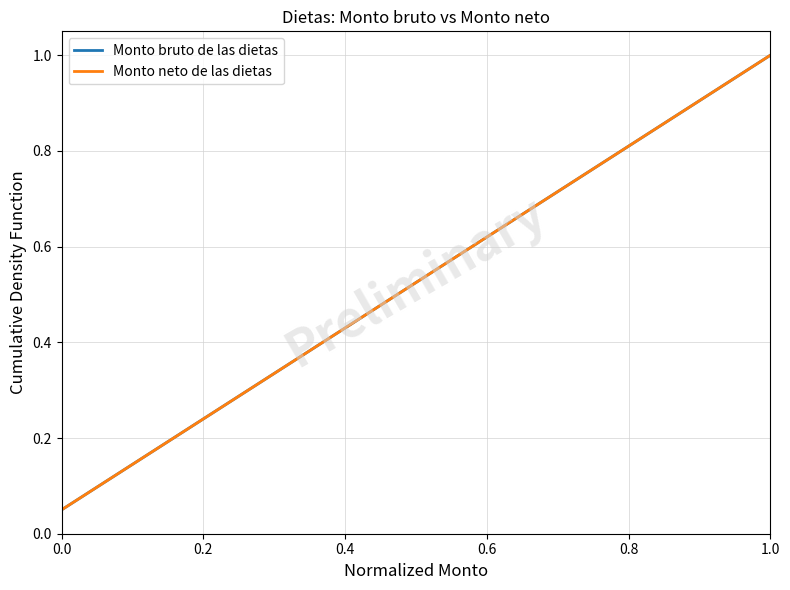

Does the chart have visible grid lines?

Yes